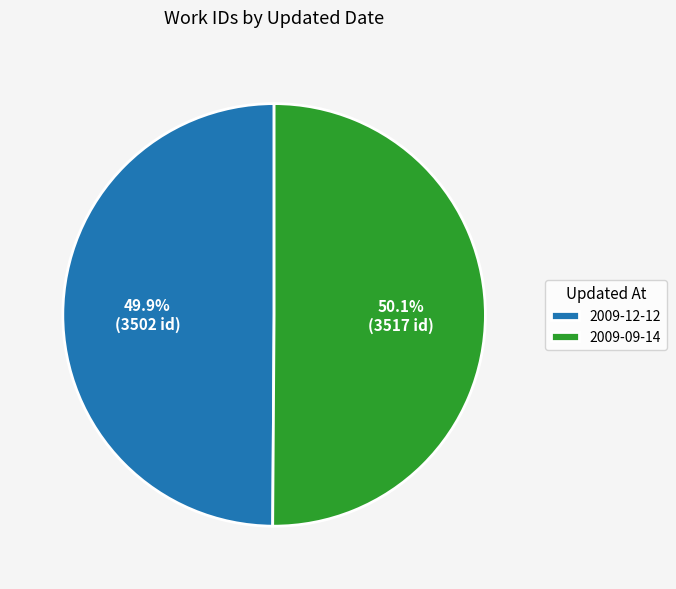

The 2009-09-14 slice represents 50% of the pie. True or false?

True